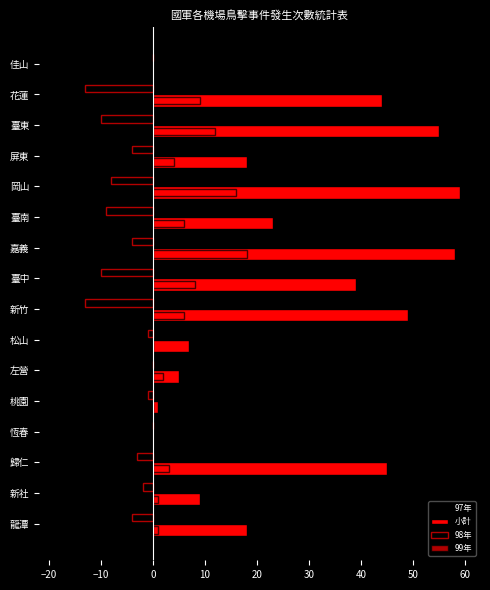

How many distinct data groups are displayed?

4